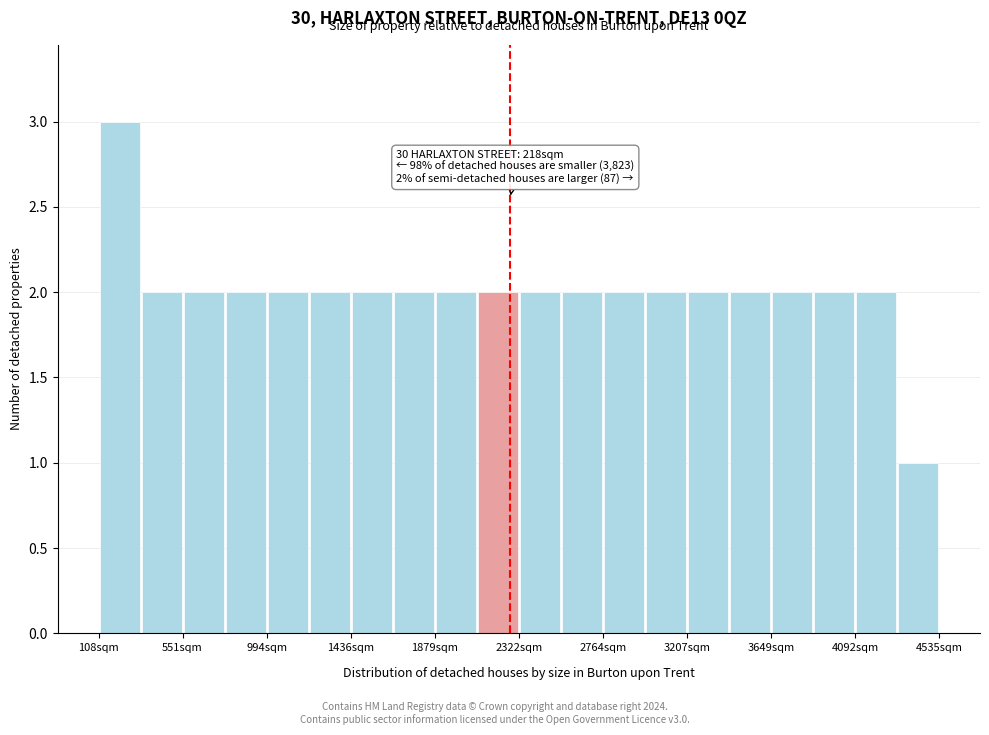

Which range on the x-axis has the tallest bar?

100 to 350